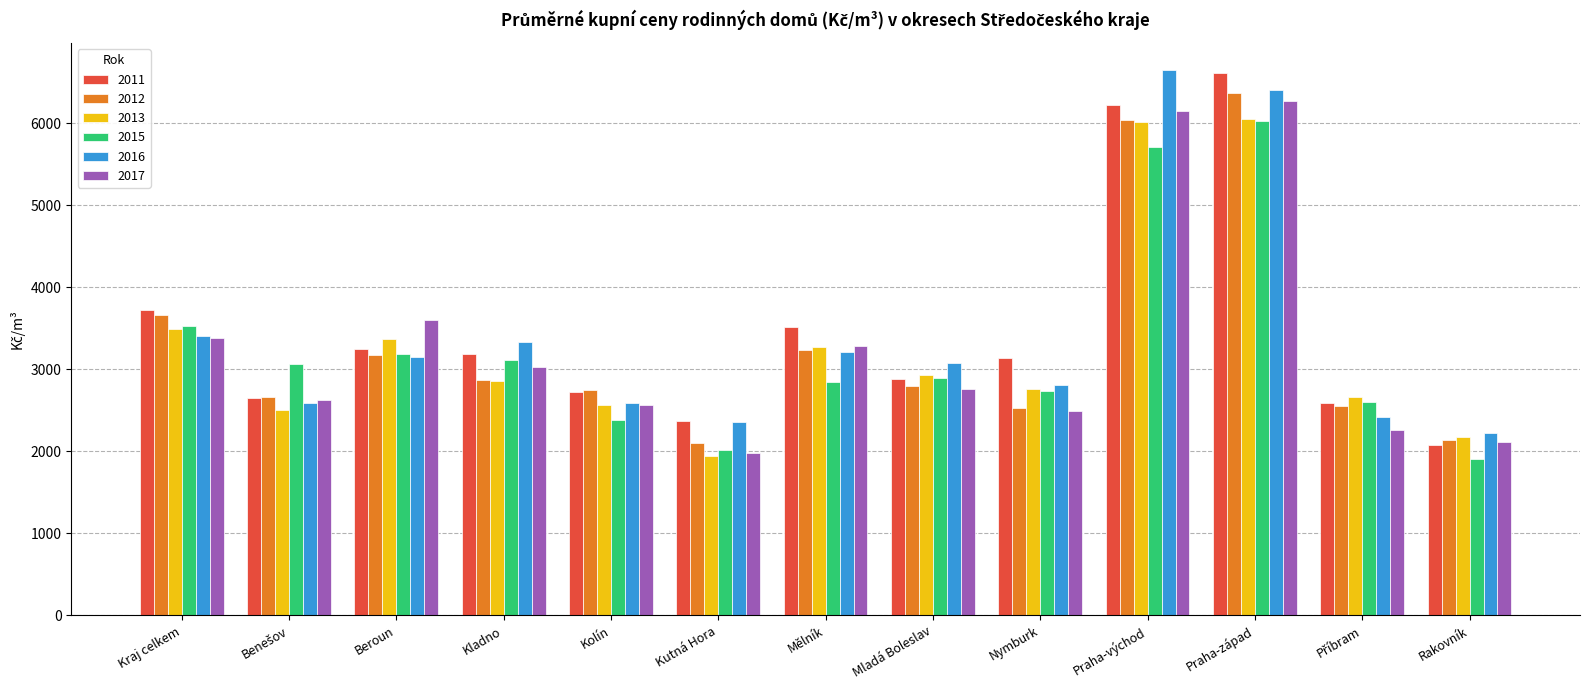

Read the 2013 value at Mělník.

3270